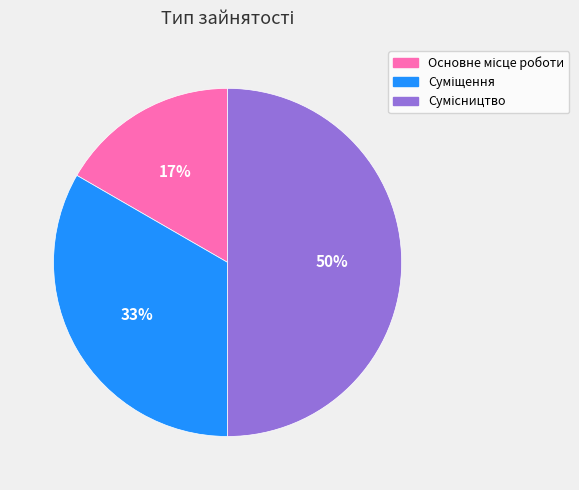

To the nearest percent, what is the difference between the largest and smallest slice percentages?

33%